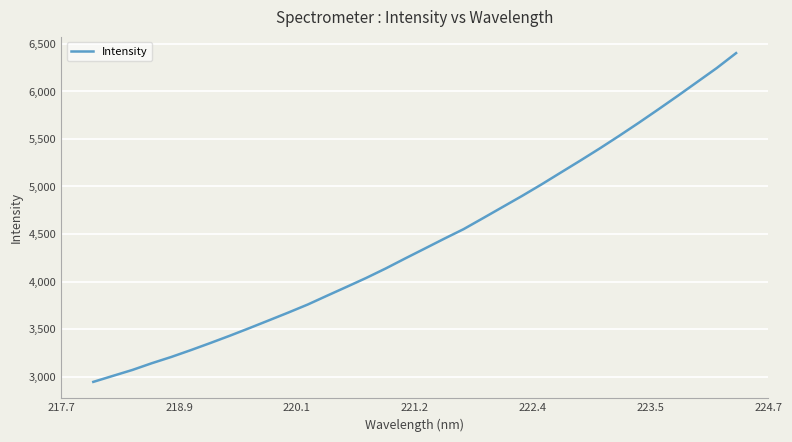

What is the sum of all values?

150414.3